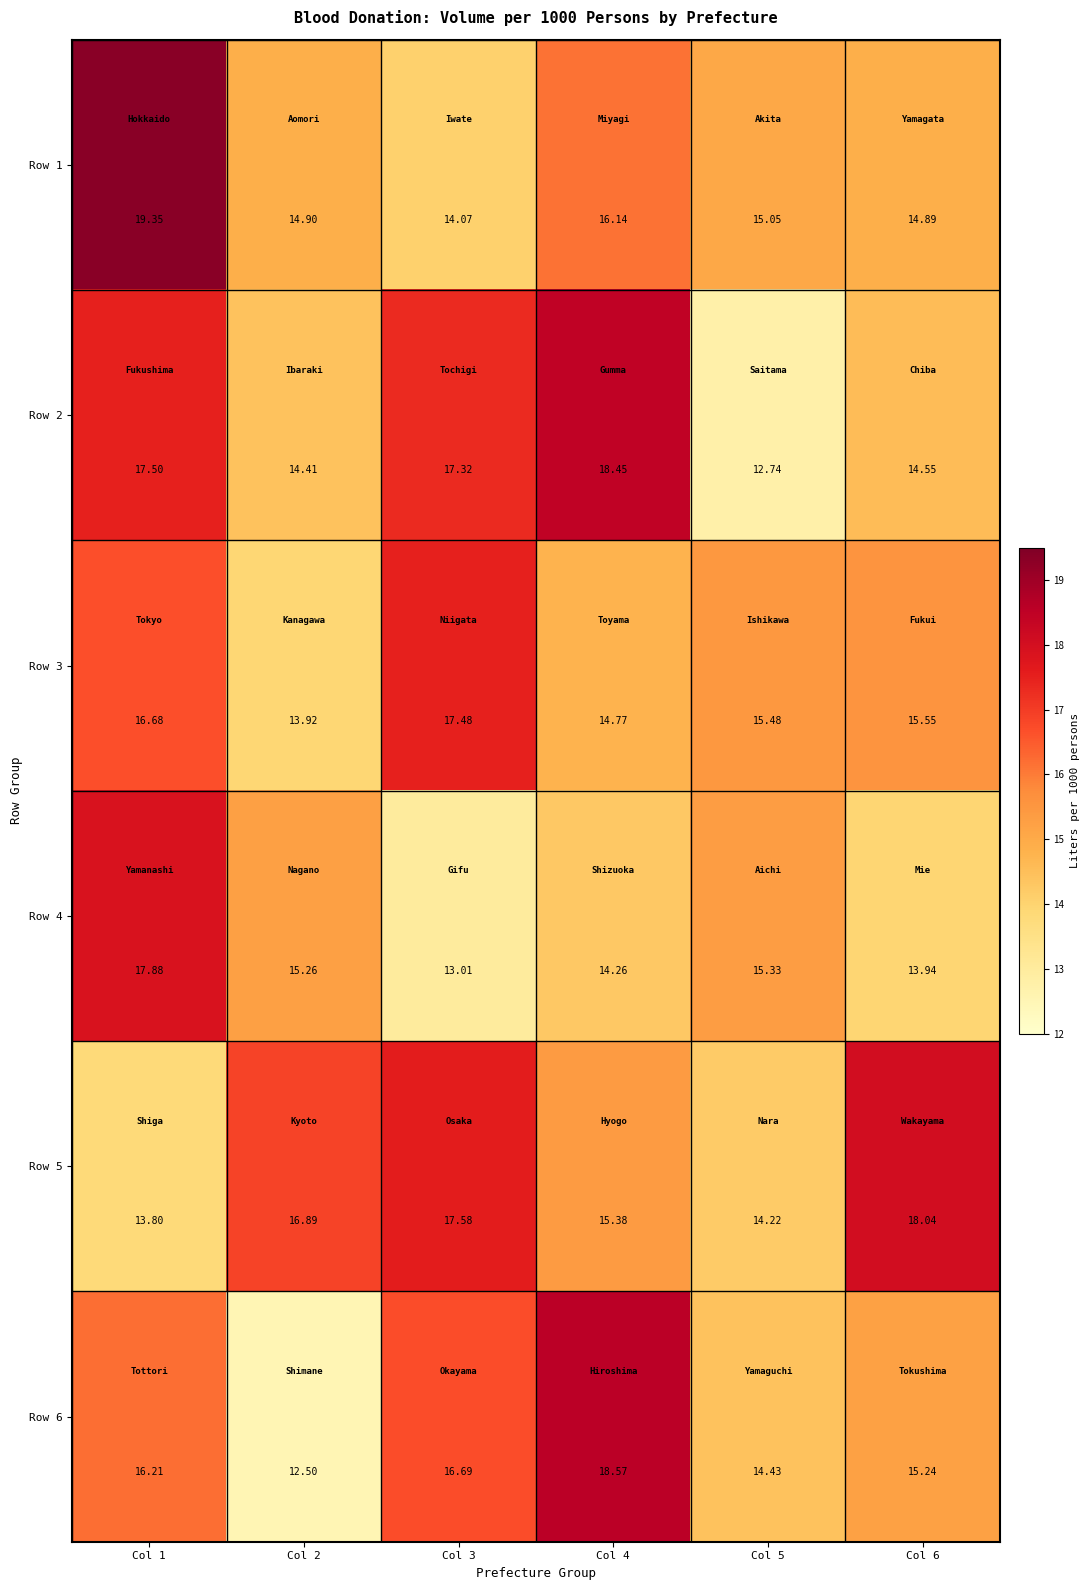

At how many categories does at least one series exceed 19?

1